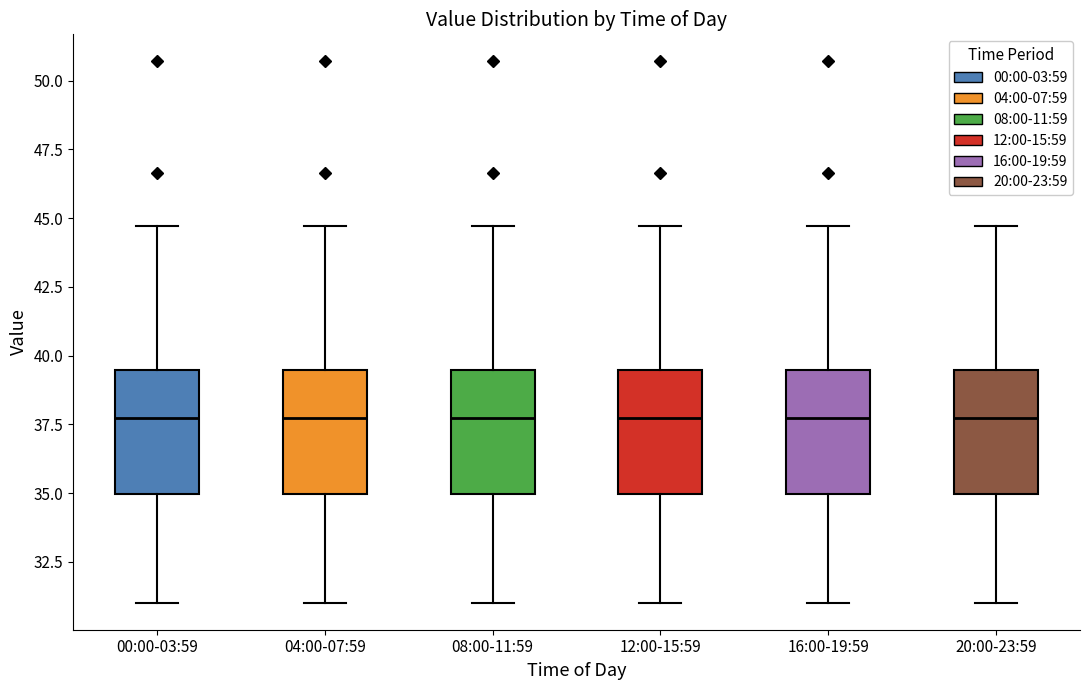

Where does the upper whisker of the box for 00:00-03:59 end on the y-axis? The values are not printed on the chart, so give them approximately, as read against the axis.

44.5